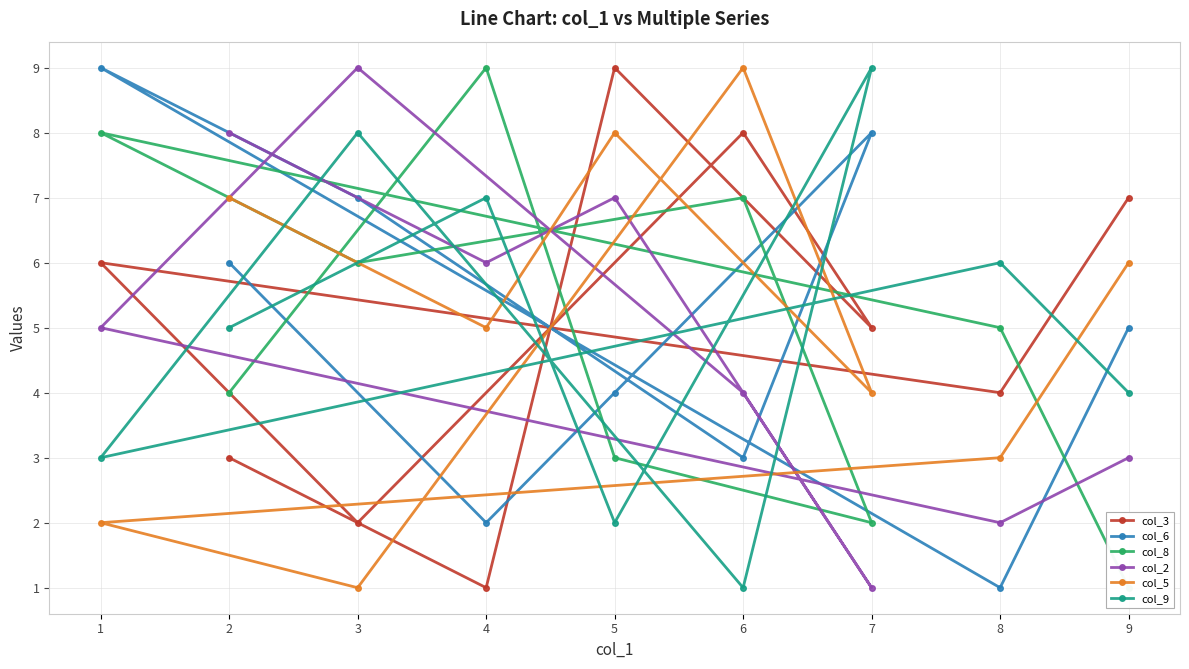

What is the value of the col_3 point at the 8th from the left?

4